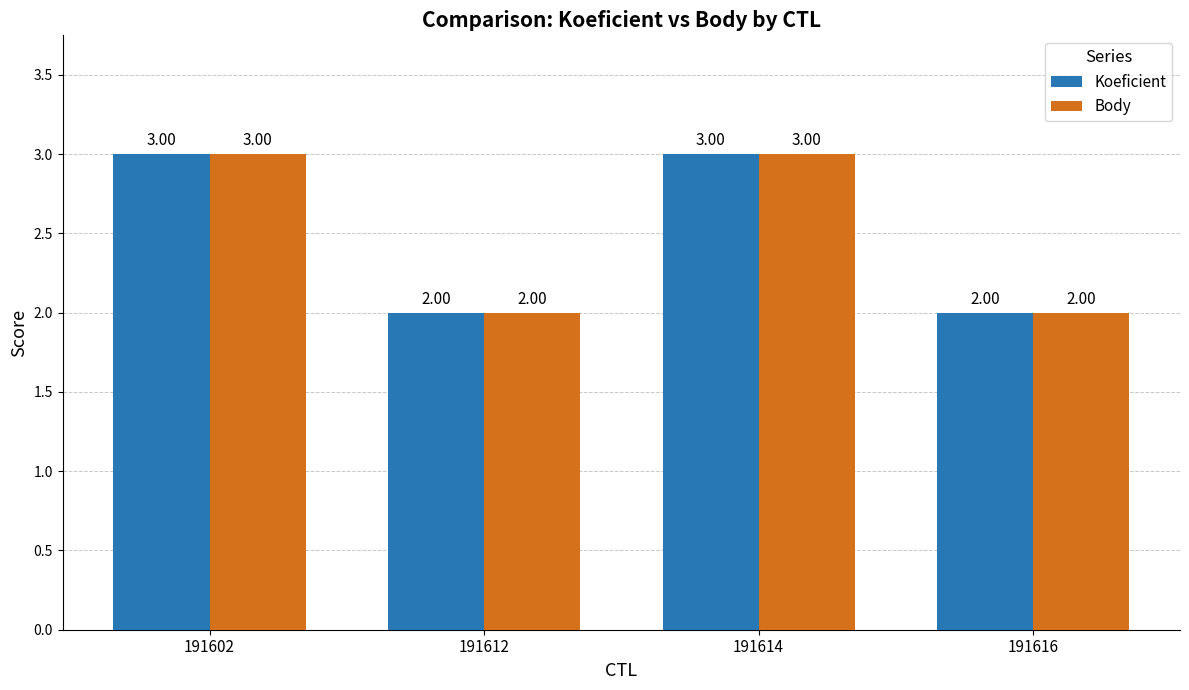

What is the difference between the maximum and second lowest values in the Koeficient series?

1